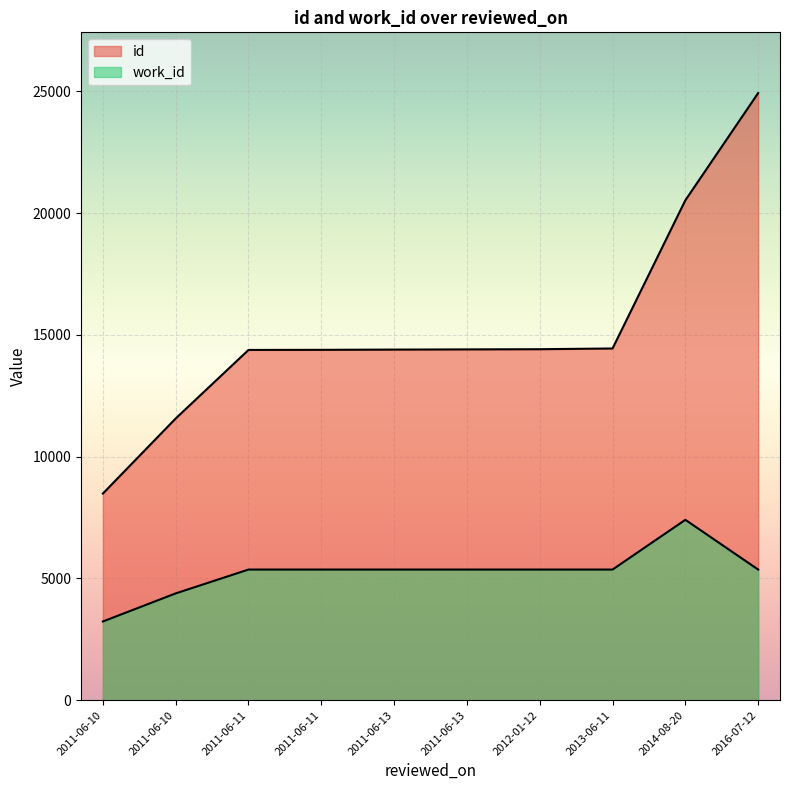

What is the difference between the second highest and minimum values in the work_id series?

2132